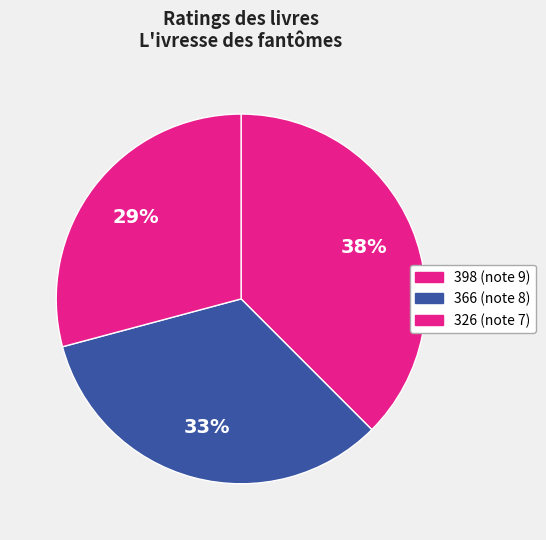

Rank the categories by value from lowest to highest.

326, 366, 398